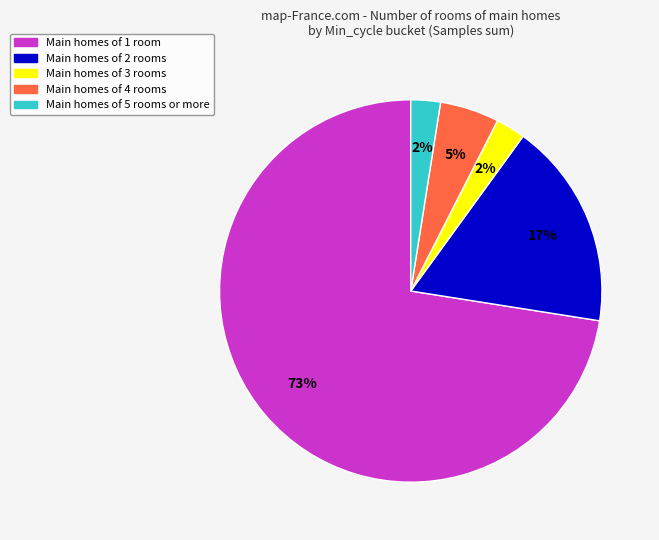

Combined, do Main homes of 2 rooms and Main homes of 4 rooms account for over 50%?

No